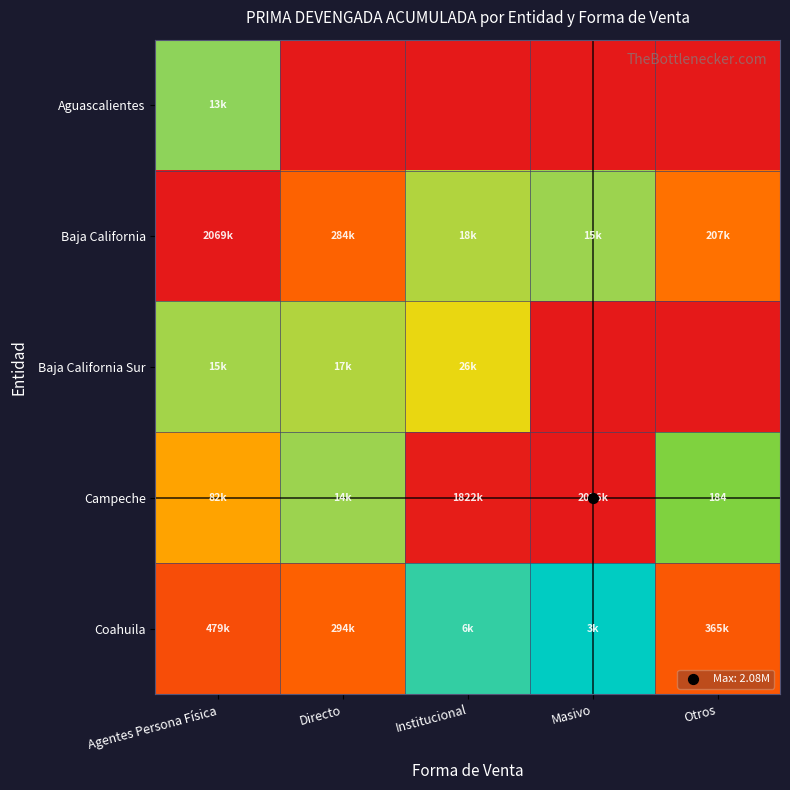

At how many categories does at least one series exceed 14?

3